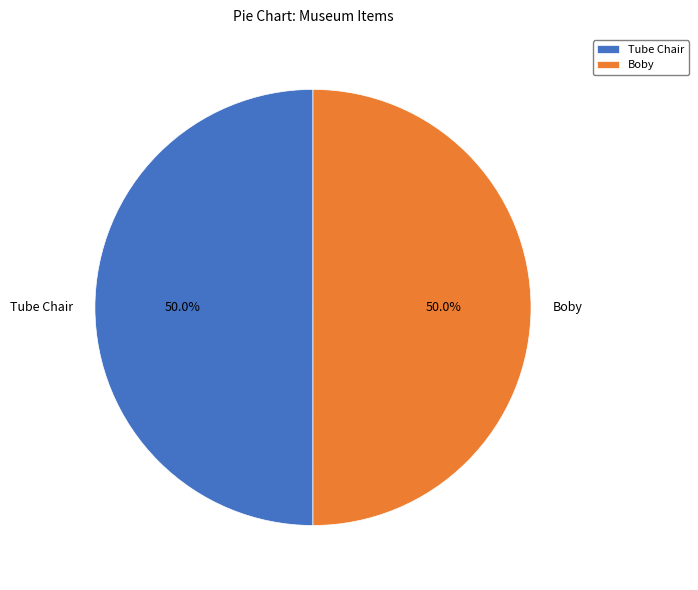

To the nearest percent, what portion does Boby represent?

50%